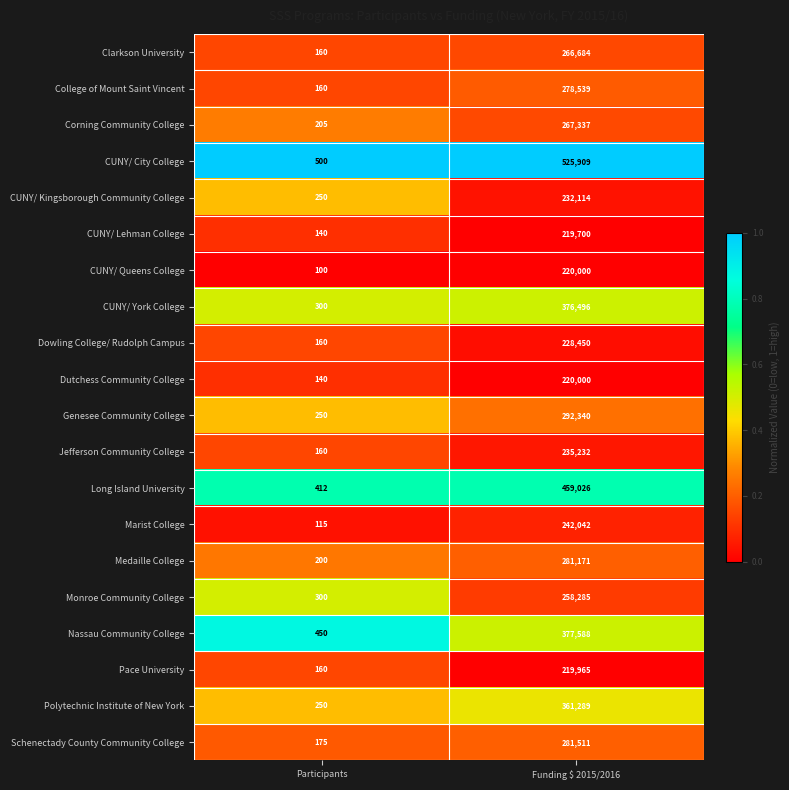

List the labels in order of Marist College value, smallest first.

Participants, Funding $ 2015/2016